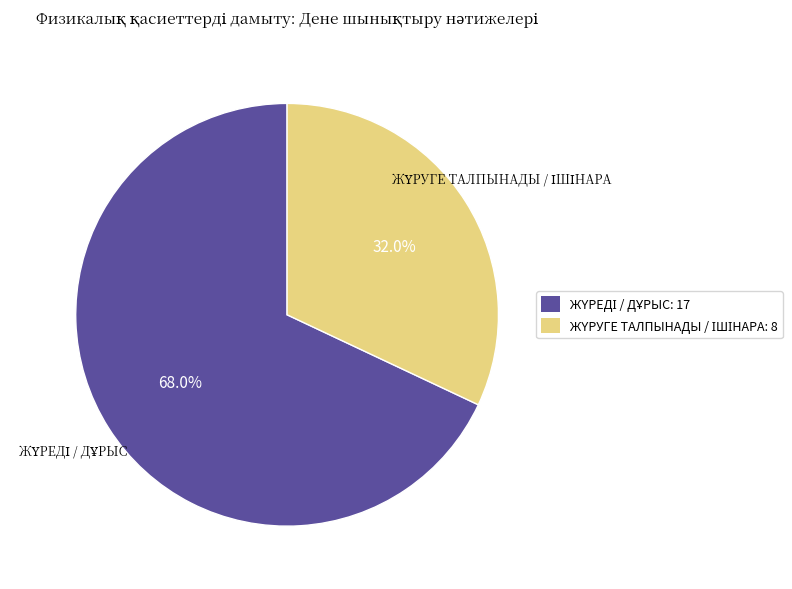

Is there any slice that represents more than half of the pie?

Yes